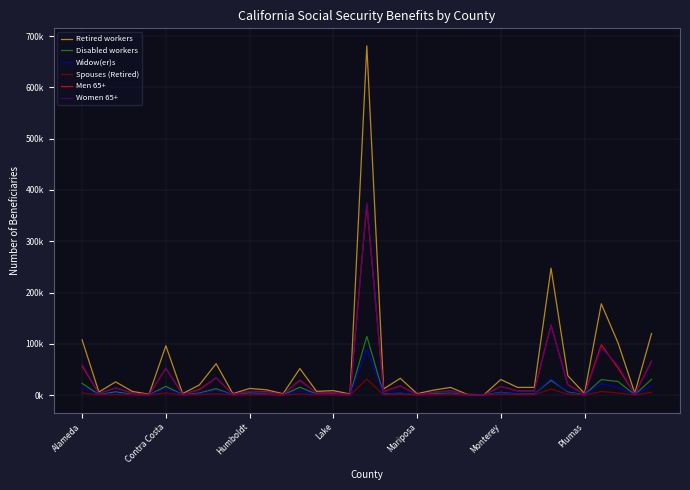

Is this an area chart (filled region under the line)?

No